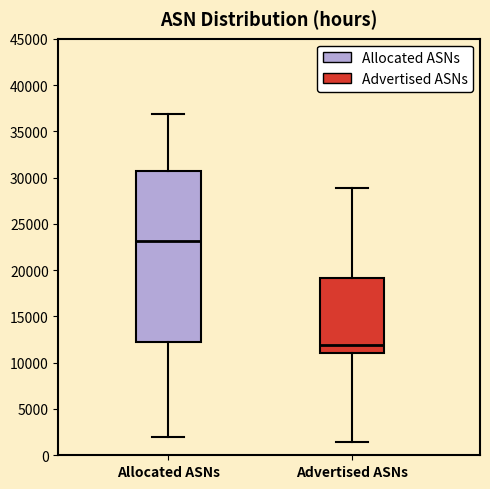

Reading left to right, read every box against the y-axis: the position of its median line, the range the box covers, and the ends of its whiskers. The values are not printed on the chart, so give them approximately, as read against the axis.

Allocated ASNs: median 23000, box 12000 to 30500, whiskers 2000 to 37000
Advertised ASNs: median 12000, box 11000 to 19000, whiskers 1500 to 29000